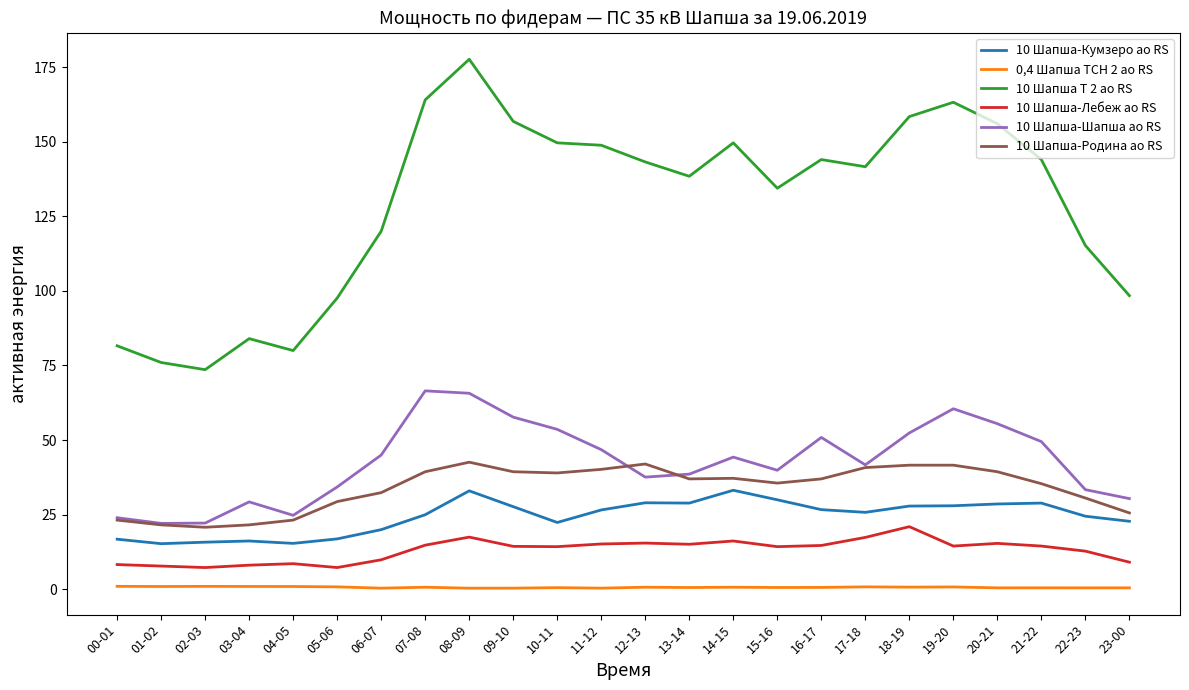

True or false: 10 Шапша-Лебеж ао RS has more than 0 interior local peaks.

True